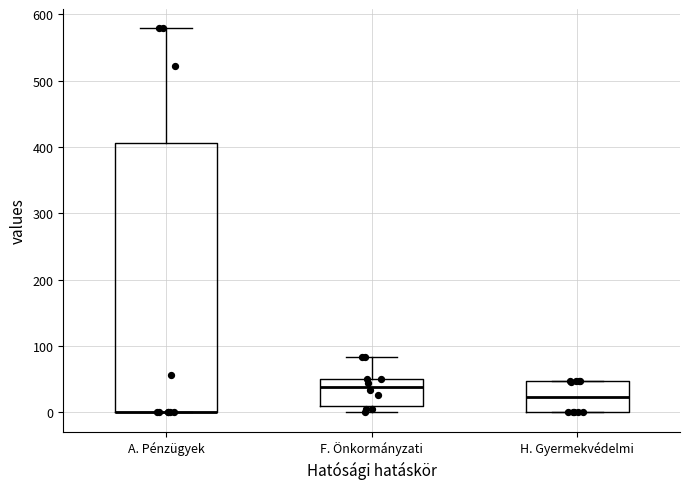

Reading left to right, read every box against the y-axis: the position of its median line, the range the box covers, and the ends of its whiskers. The values are not printed on the chart, so give them approximately, as read against the axis.

A. Pénzügyek: median 0 (drawn on the box's lower edge), box 0 to 410, whiskers 0 to 580
F. Önkormányzati: median 40, box 10 to 50, whiskers 0 to 80
H. Gyermekvédelmi: median 20, box 0 to 50, whiskers 0 to 50